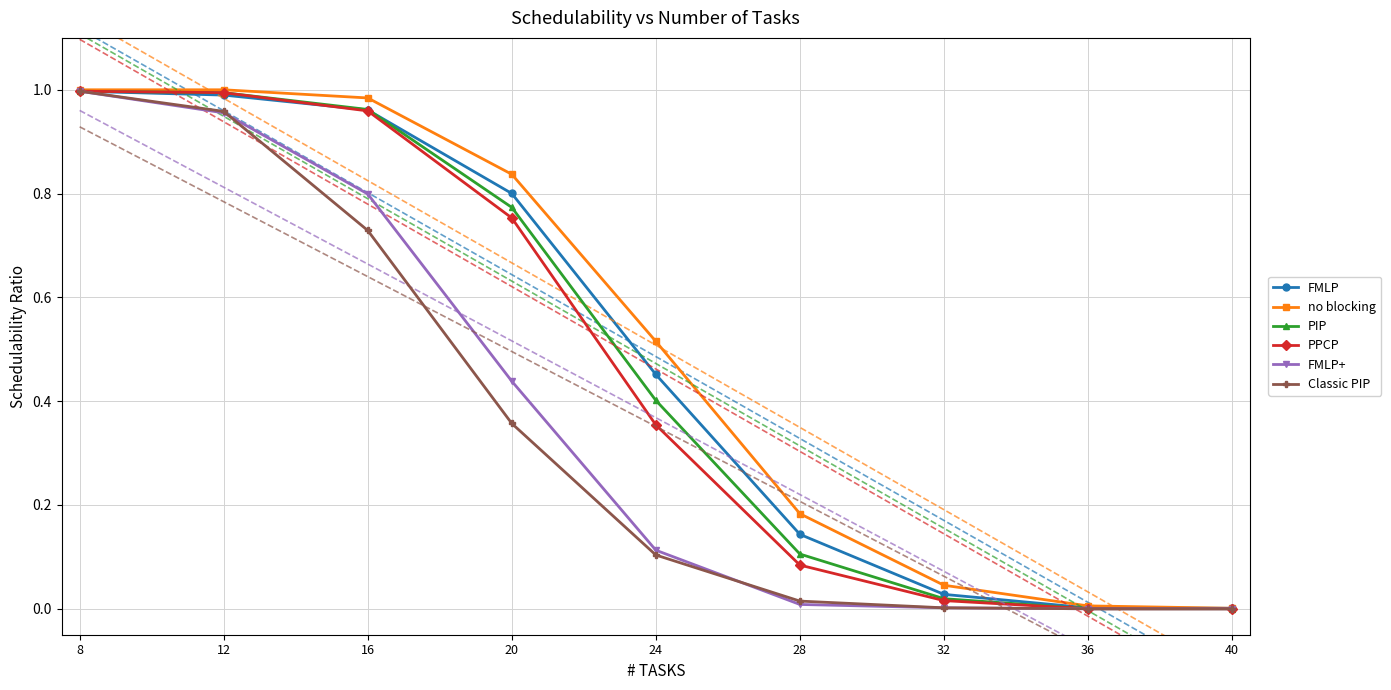

What is the sum of all FMLP+ values?

3.3